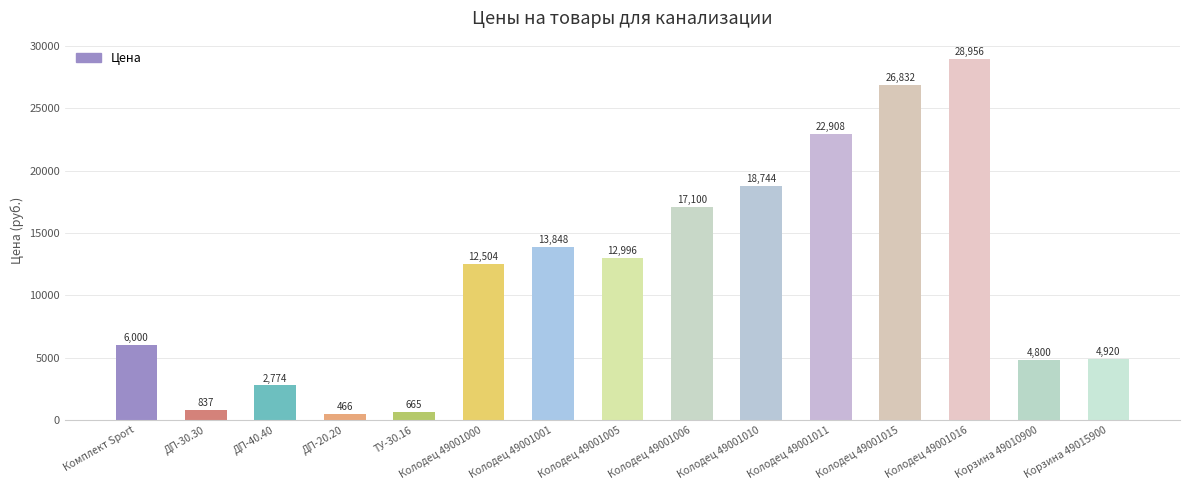

What is the maximum value shown in the chart?

28956